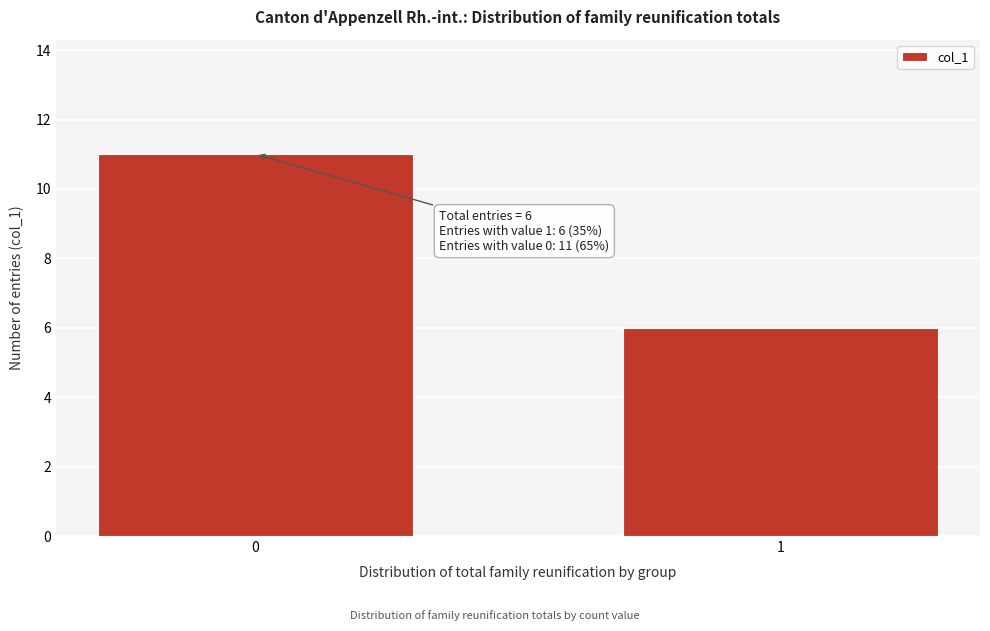

Reading left to right, extract all data points from this chart.

11	6